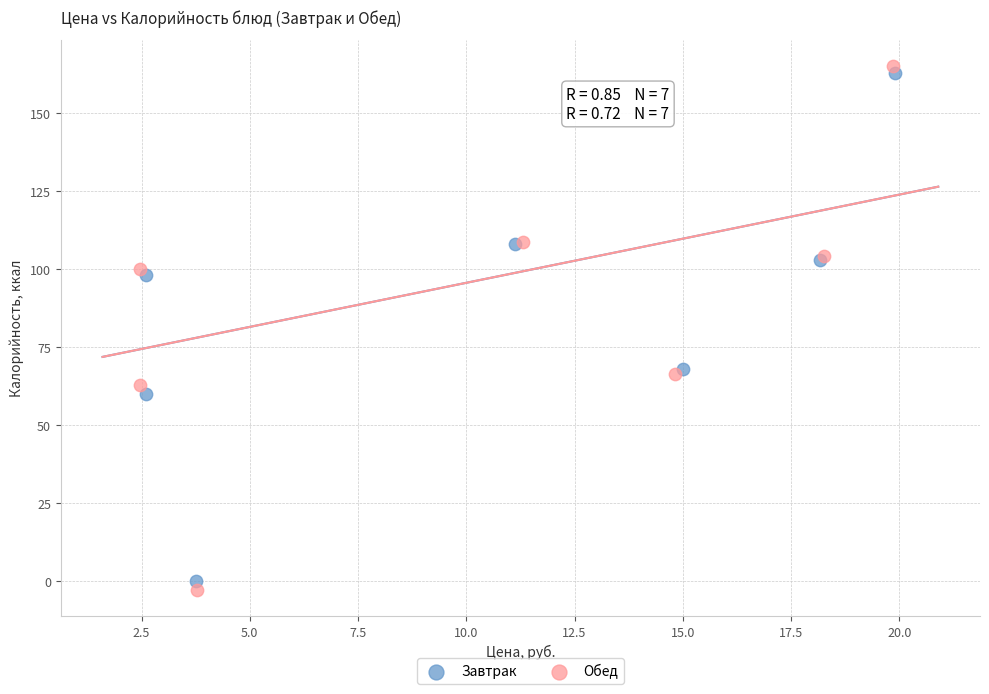

Which series reaches the minimum Y coordinate?

Обед